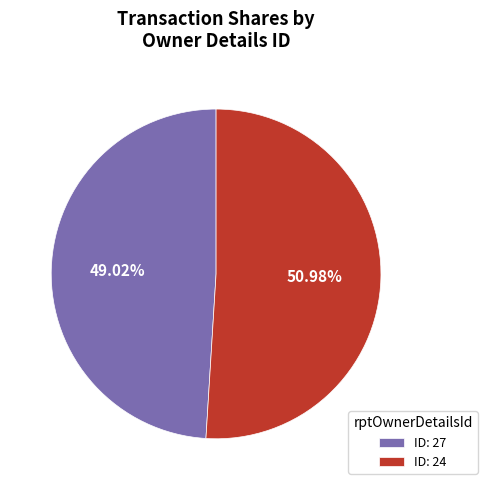

Between ID: 24 and ID: 27, which is larger?

ID: 24